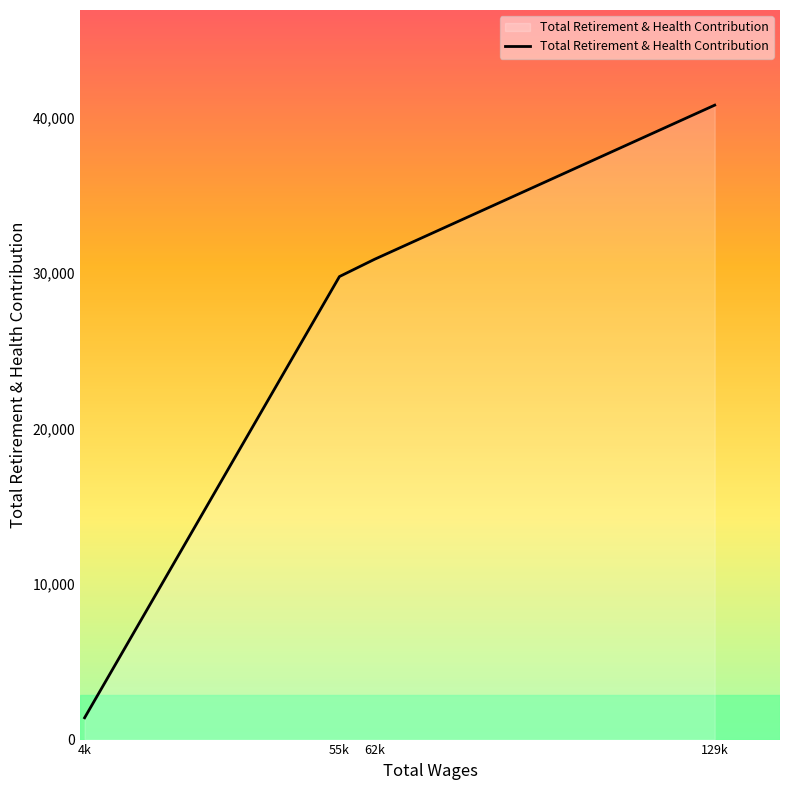

What is the change in value from 62k to 129k?

+9908